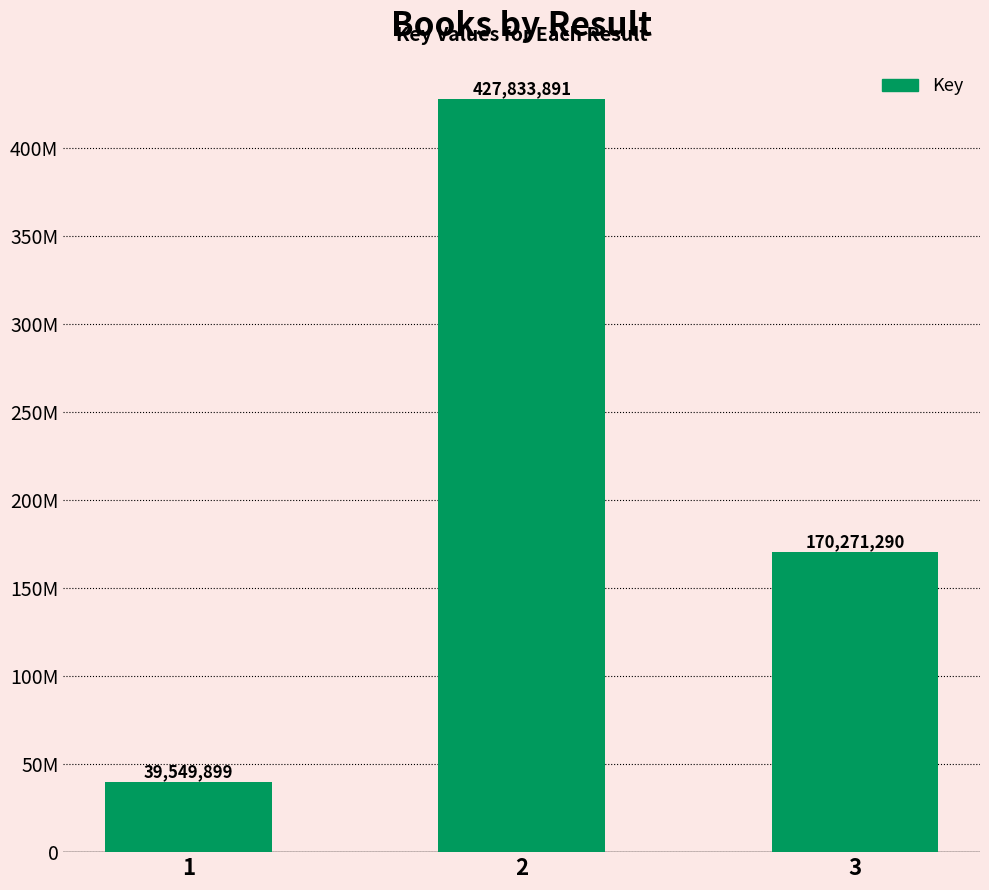

Rank the categories by value from lowest to highest.

1, 3, 2